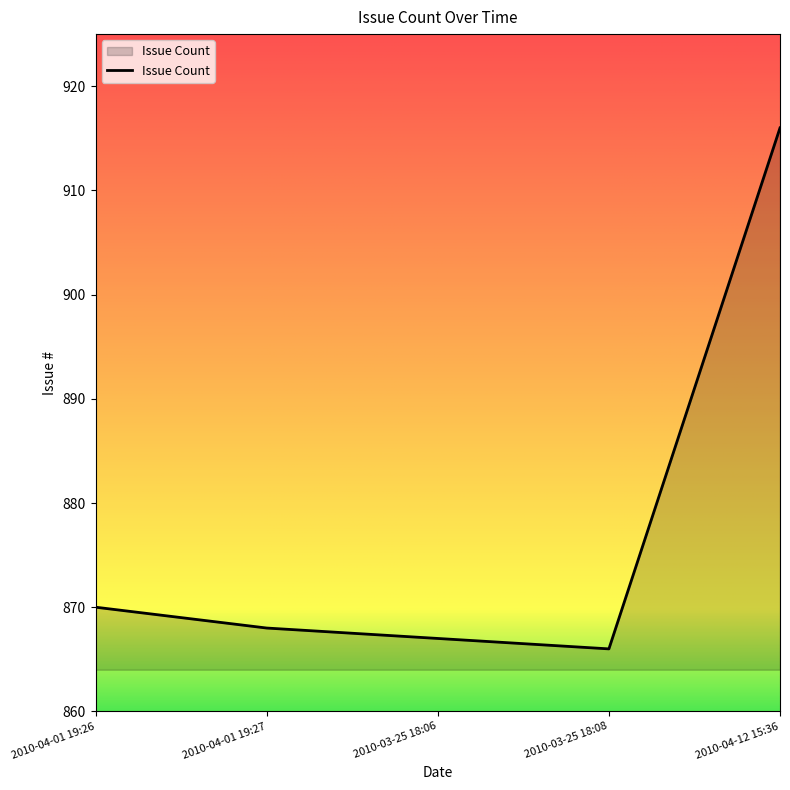

Reading left to right, what are all the values shown in this chart?

2010-04-01 19:26=870	2010-04-01 19:27=868	2010-03-25 18:06=867	2010-03-25 18:08=866	2010-04-12 15:36=916